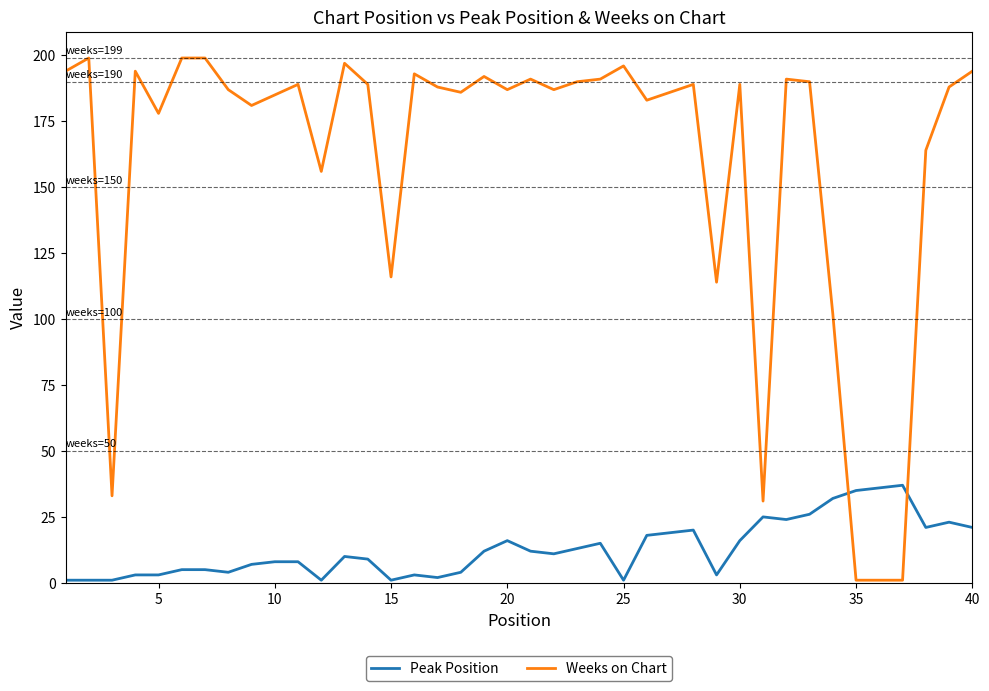

How many lines are shown in the chart?

2